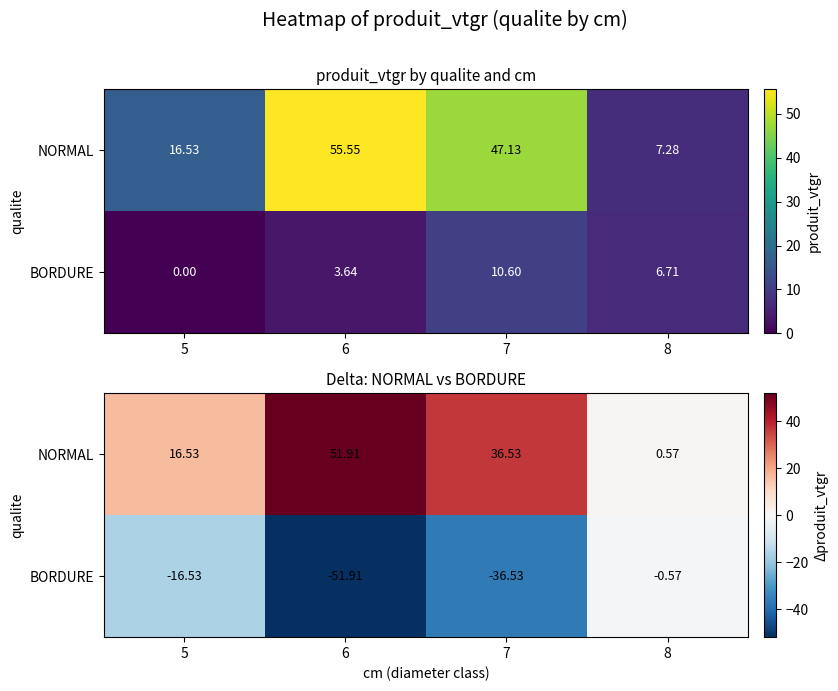

Between 7 and 8, which series saw the biggest shift?

NORMAL